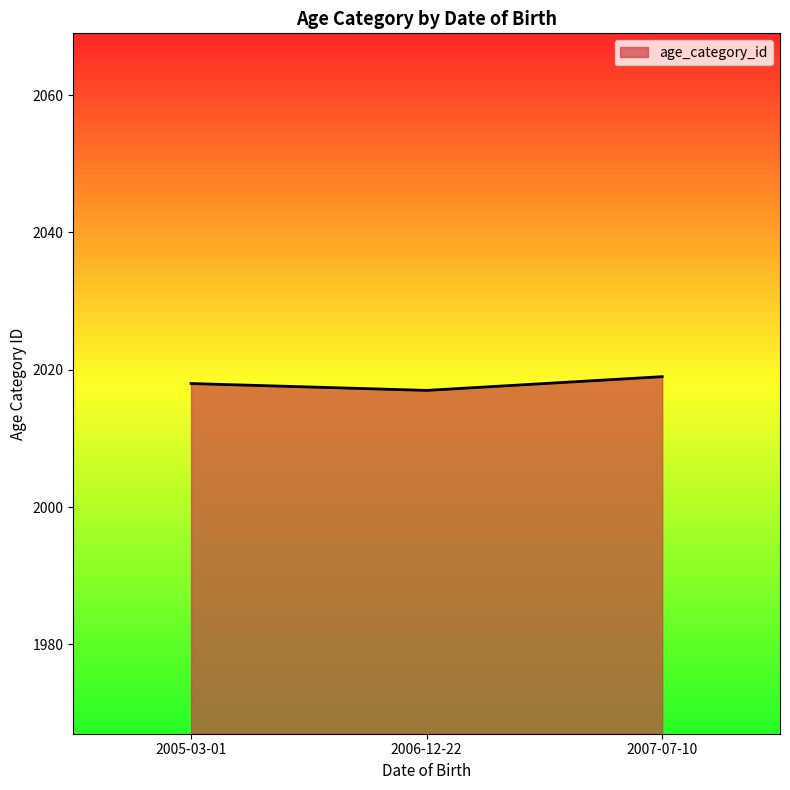

What is the greatest value displayed?

2019